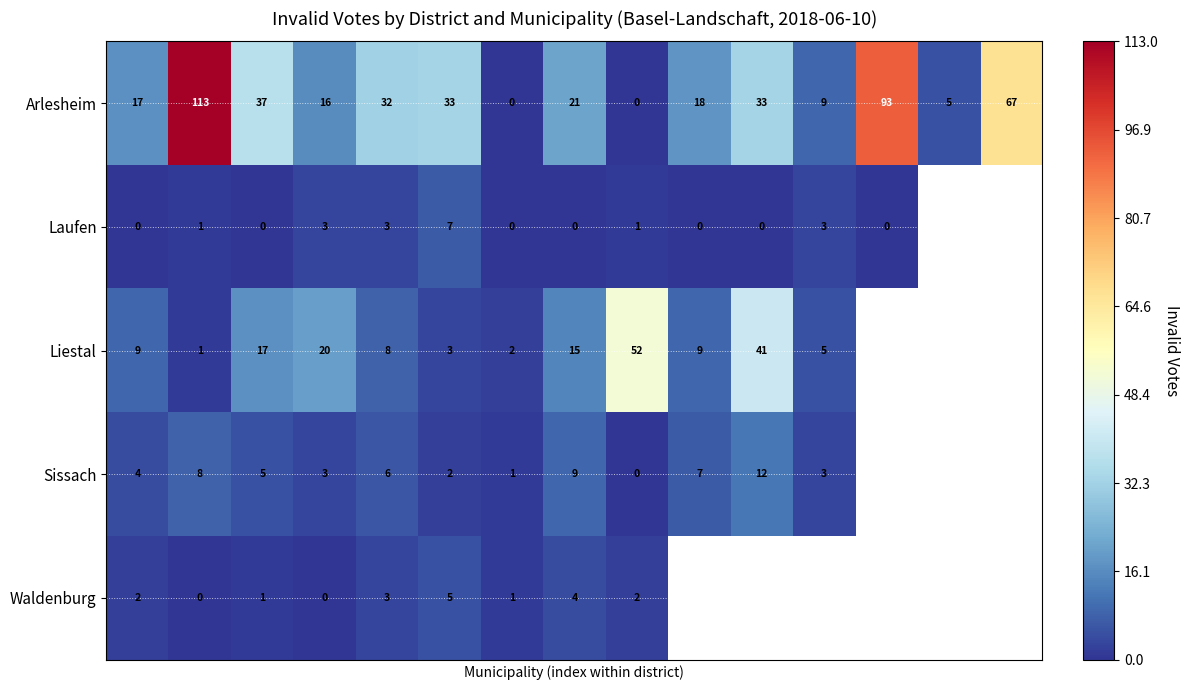

What is the total value across all series at 1?

123.0